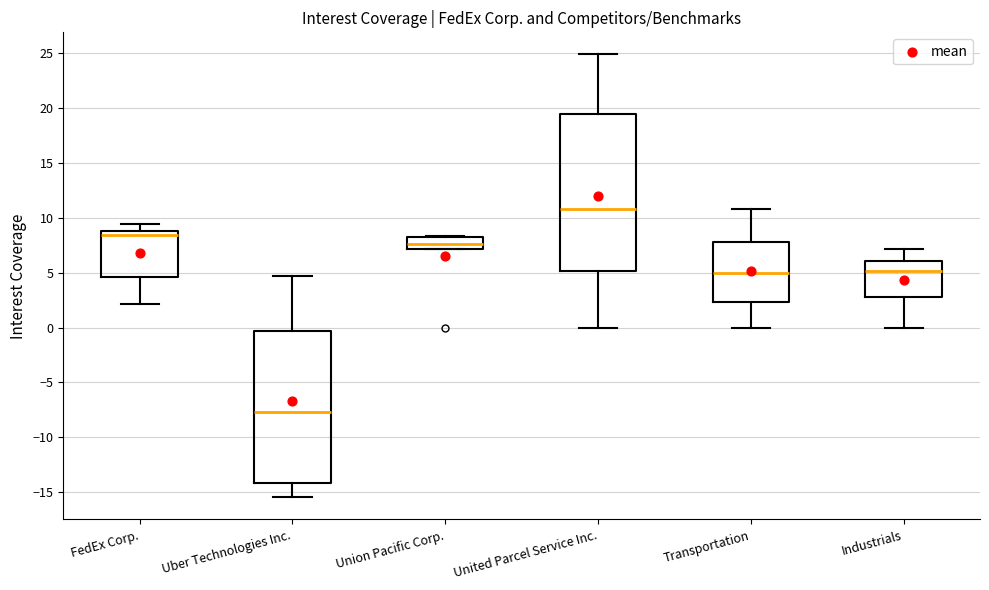

Which box's median line is the lowest?

Uber Technologies Inc.